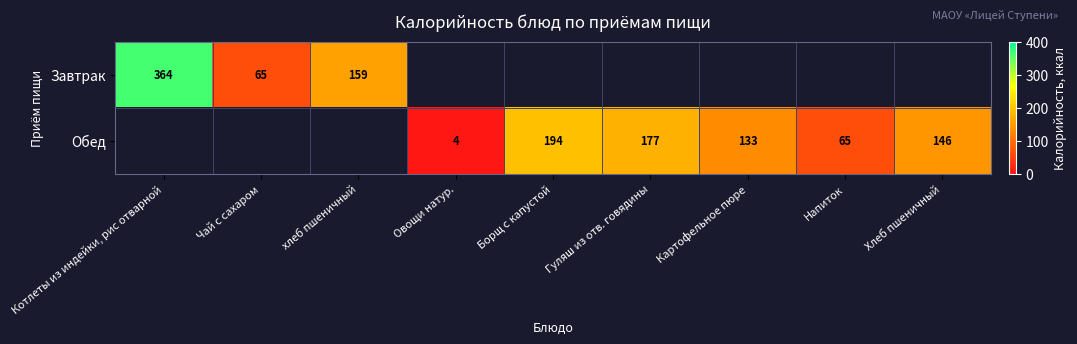

True or false: Обед has a value of 255.0 at Борщ с капустой.

False